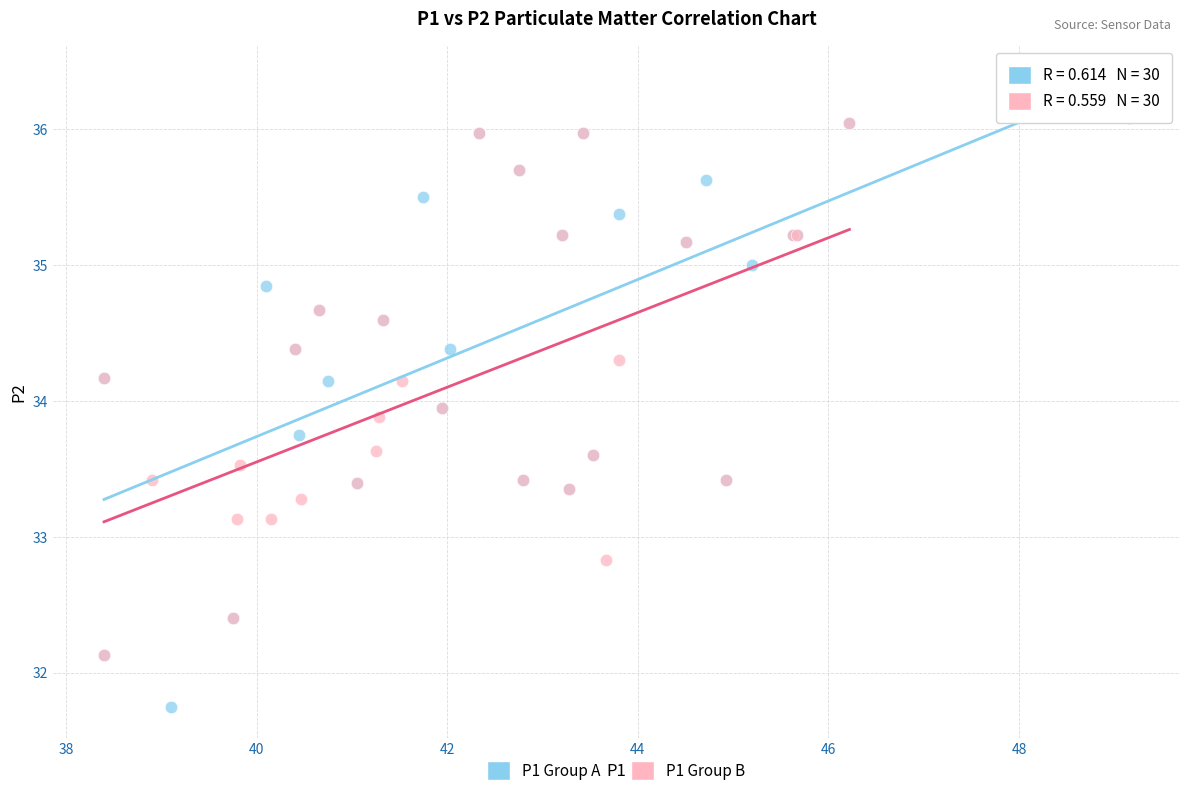

Which series has the largest Y range (max minus min)?

P1 Group A